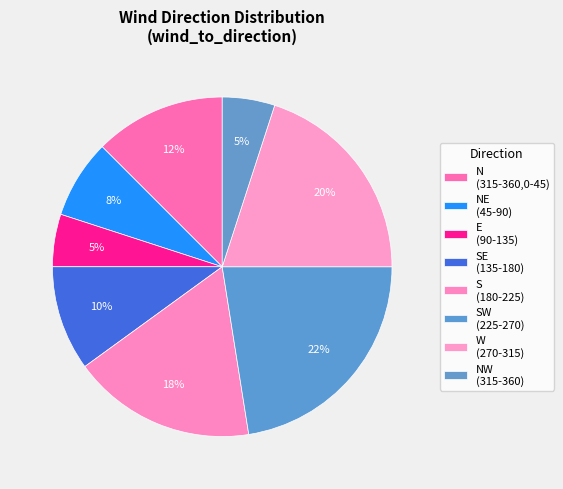

Count the number of slices in the pie.

8